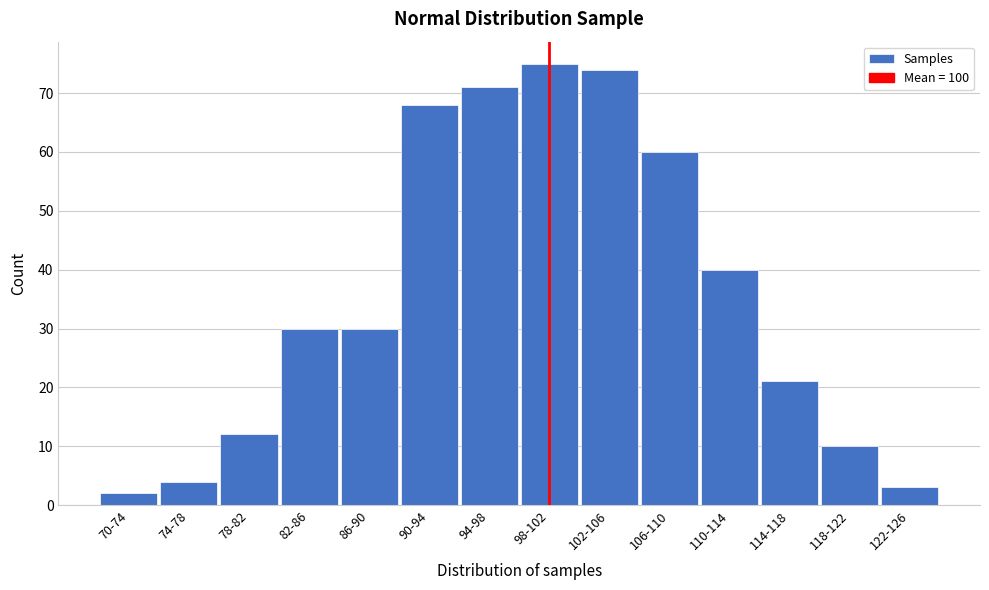

Reading left to right, extract all data points from this chart.

70-74=2	74-78=4	78-82=12	82-86=30	86-90=30	90-94=68	94-98=71	98-102=75	102-106=74	106-110=60	110-114=40	114-118=21	118-122=10	122-126=3